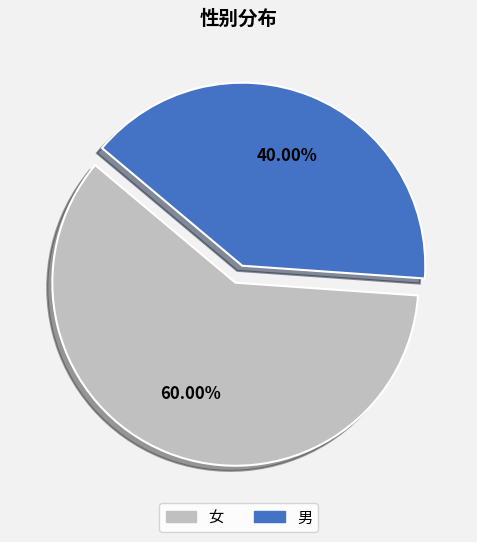

To the nearest percent, what is the combined percentage of 女 and 男?

100%